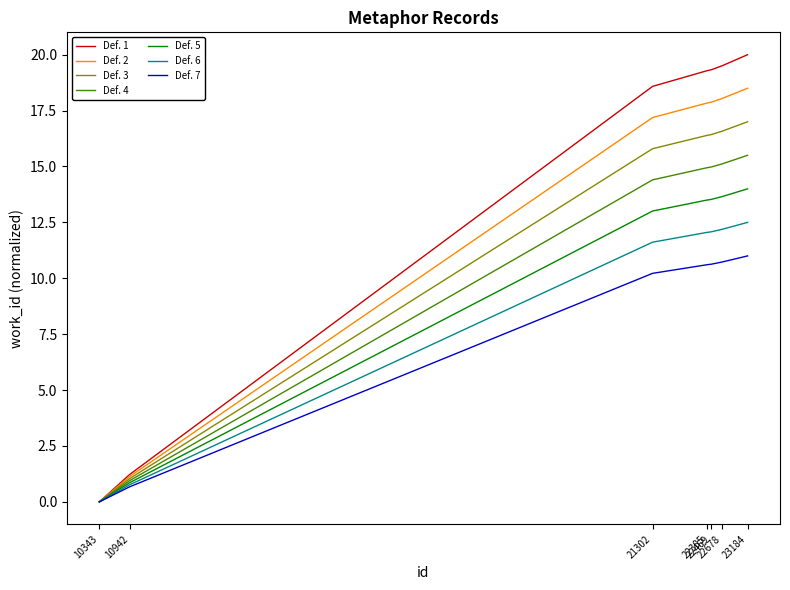

List the series in order of their overall mean, lowest first.

Def. 7, Def. 6, Def. 5, Def. 4, Def. 3, Def. 2, Def. 1